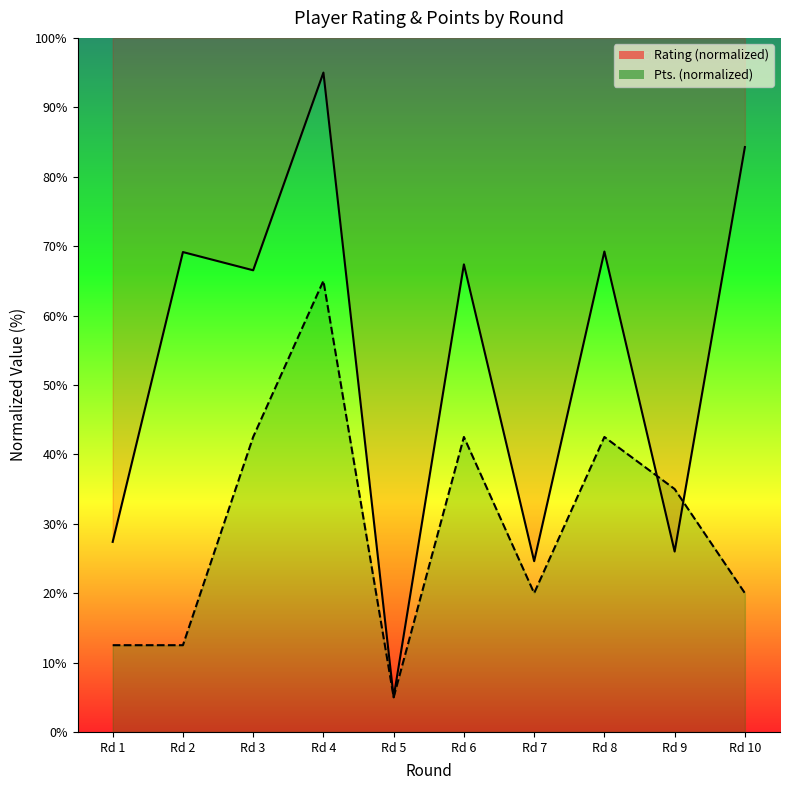

What is the value of the Pts. point at the 7th from the left?

20.0